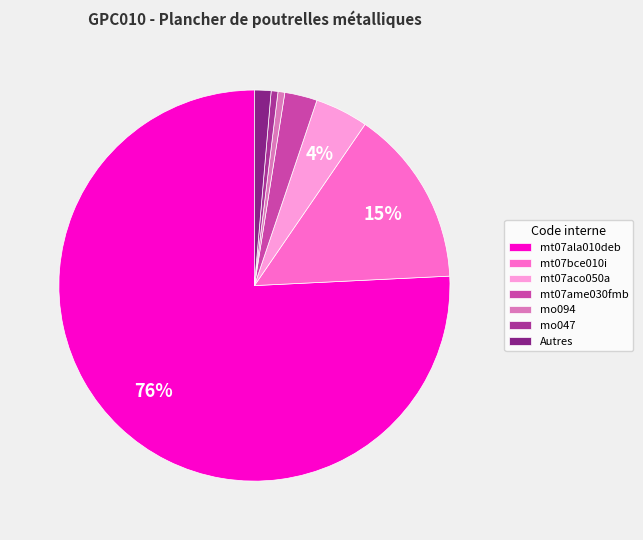

What is the largest slice in the pie chart?

mt07ala010deb